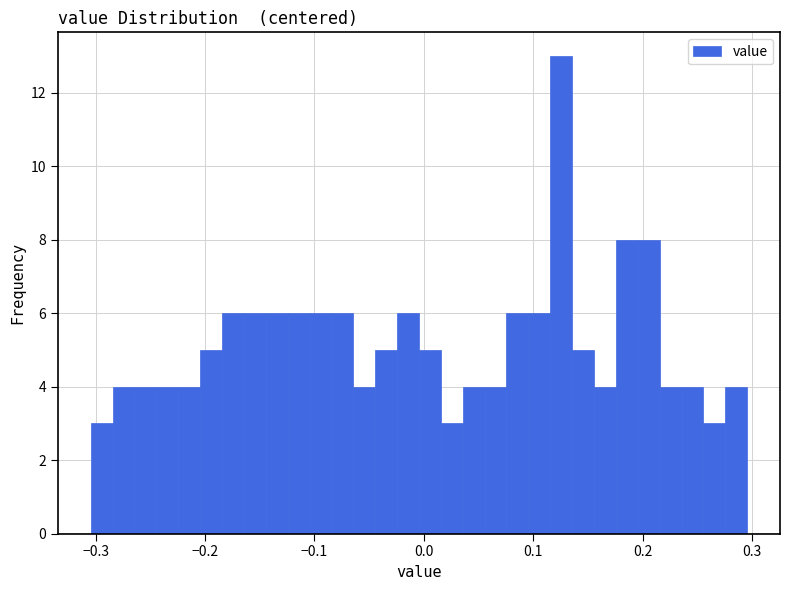

Read against the x-axis, roughly where is the centre of the tallest bar?

0.13